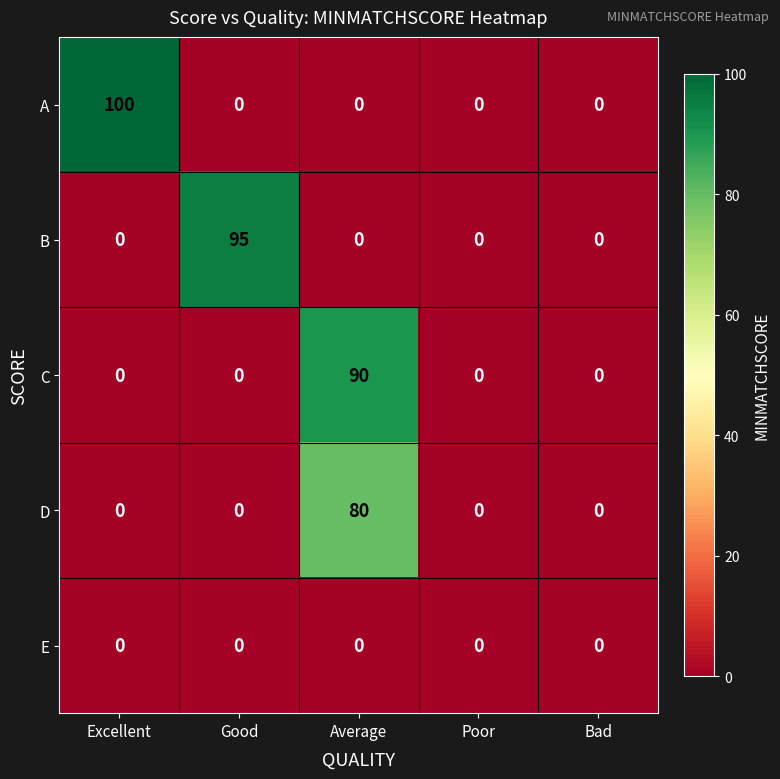

Which series has the widest spread of values?

A